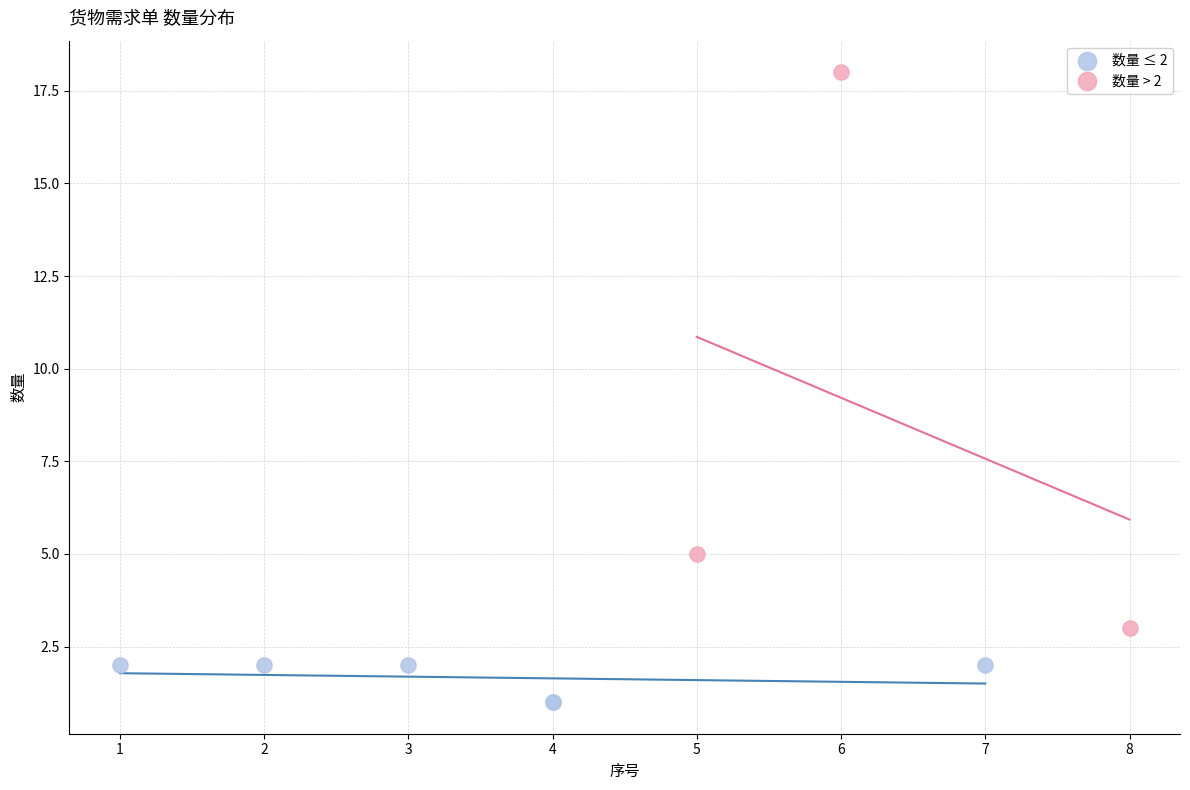

Which series contains the lowest Y value?

数量 ≤ 2